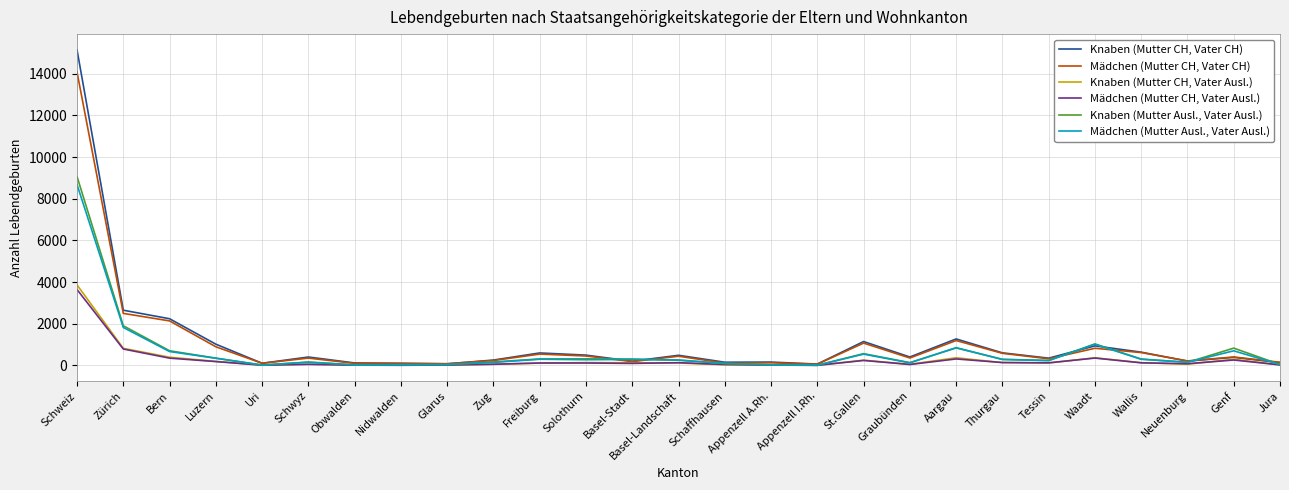

Which series has the largest range (max minus min)?

Knaben (Mutter CH, Vater CH)